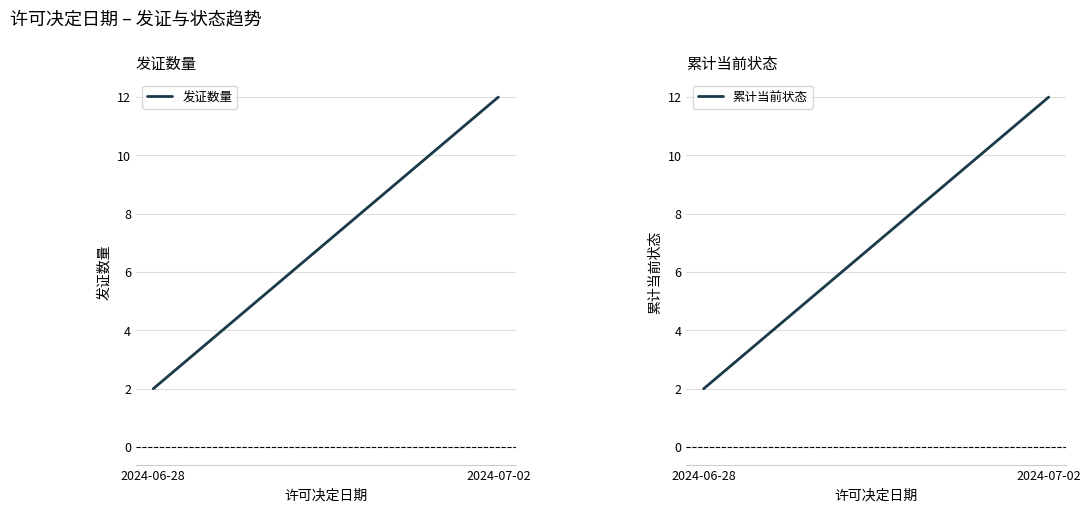

How many lines are shown in the chart?

2